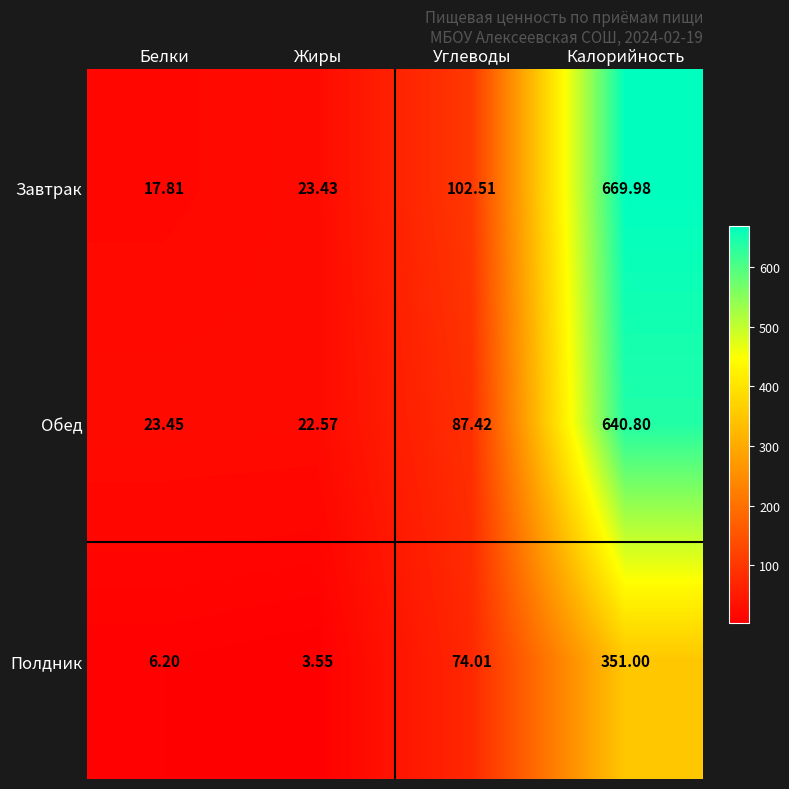

At which category does the chart reach its minimum across all series?

Жиры